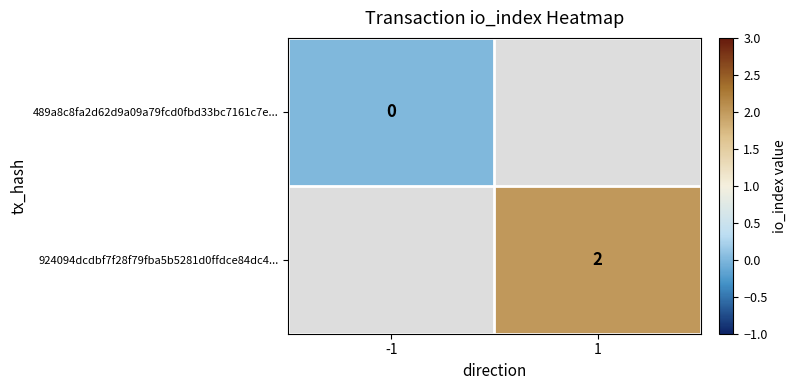

Count the number of data series in this chart.

2